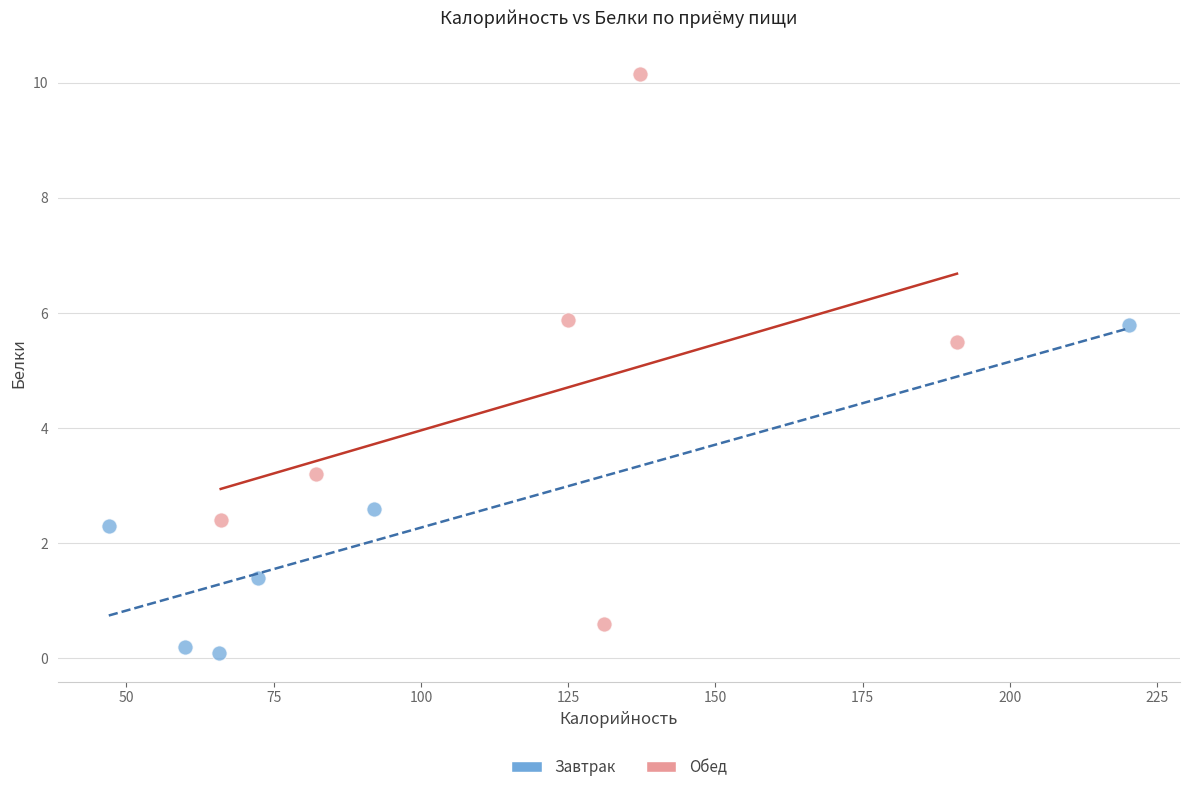

Which series reaches the maximum Y coordinate?

Обед